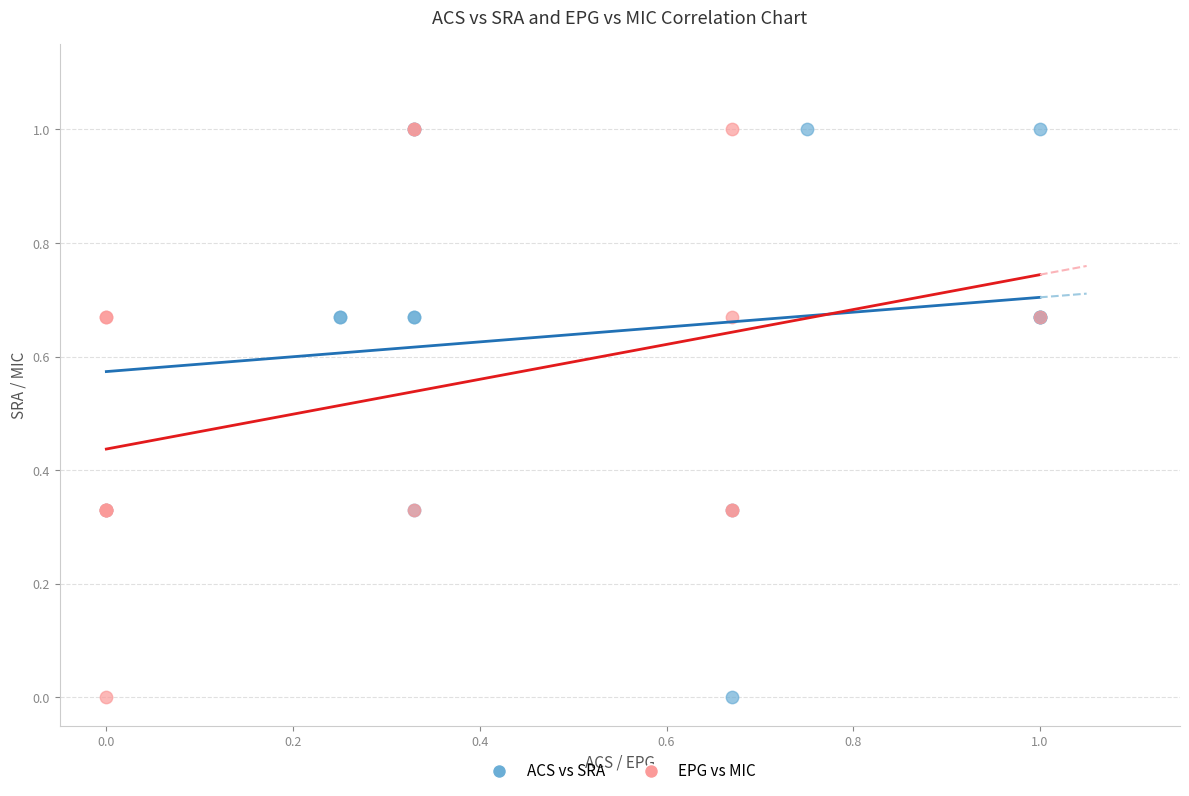

What are all the series names shown in the legend?

ACS vs SRA, EPG vs MIC